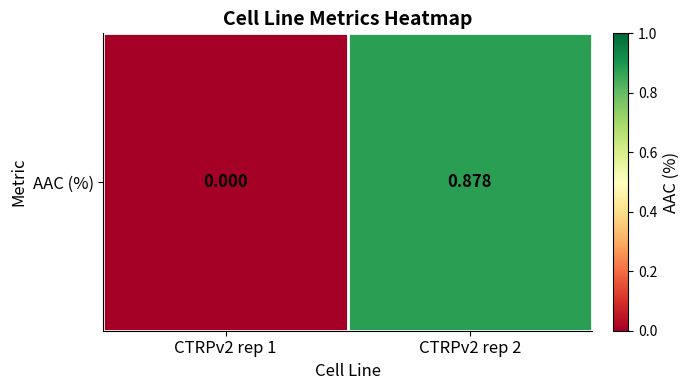

Reading left to right, list all the values displayed in this chart.

CTRPv2 rep 1=0.0	CTRPv2 rep 2=0.9